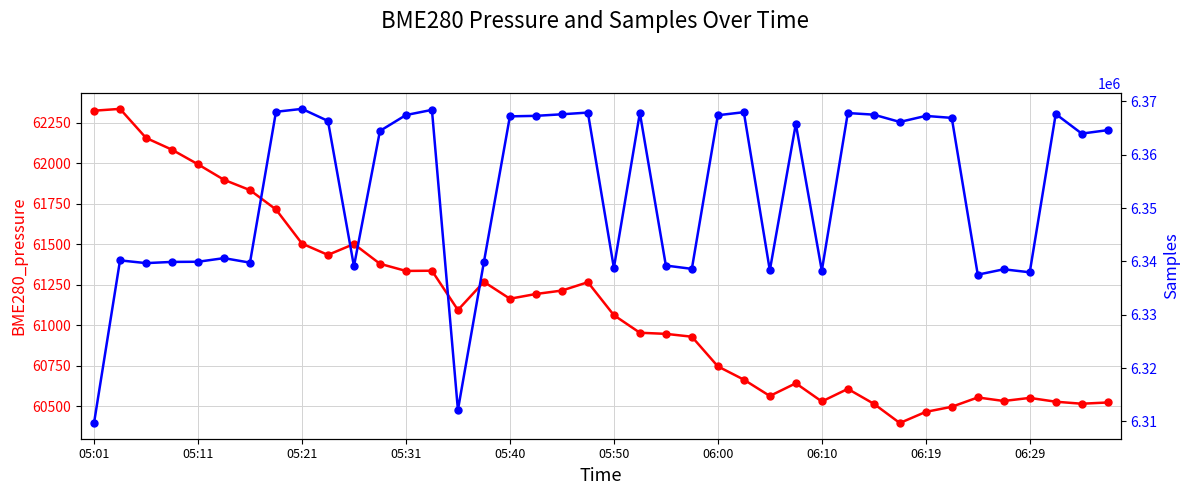

True or false: BME280_pressure and Samples intersect in this chart.

False